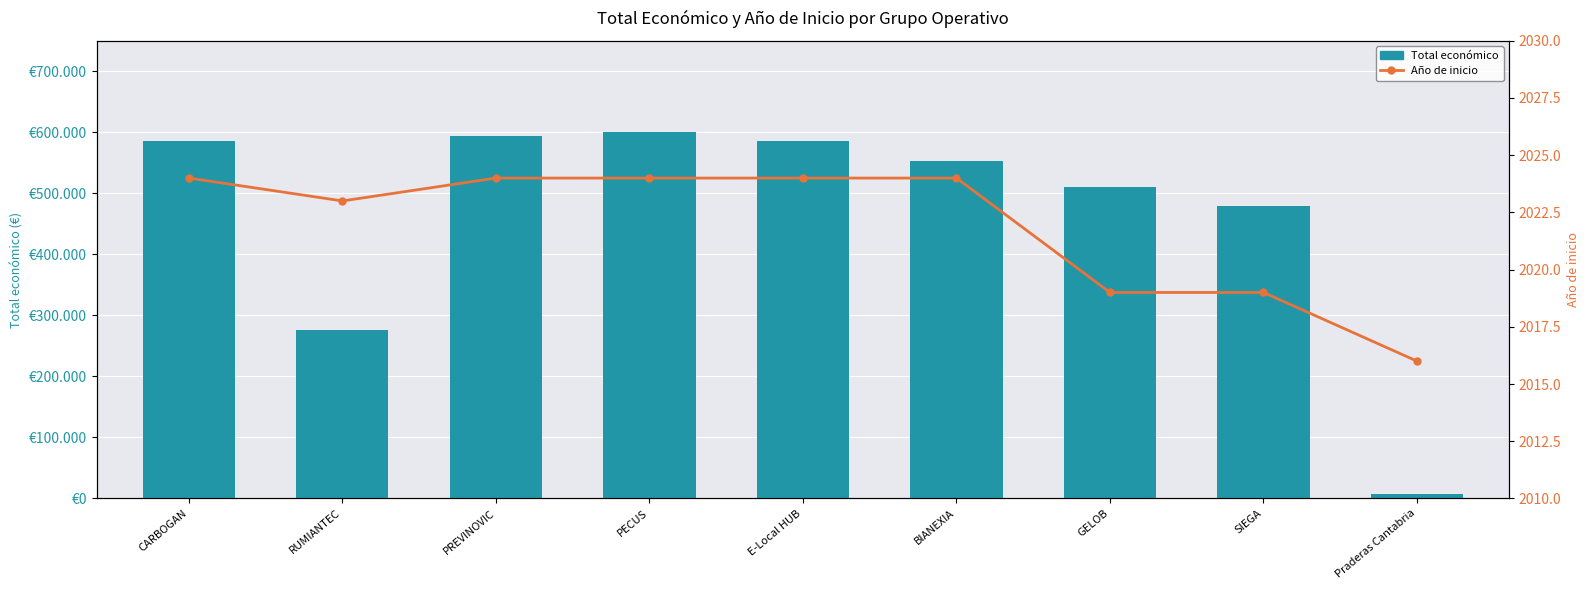

What is the value of the Año de inicio bar at the 7th from the left?

2019